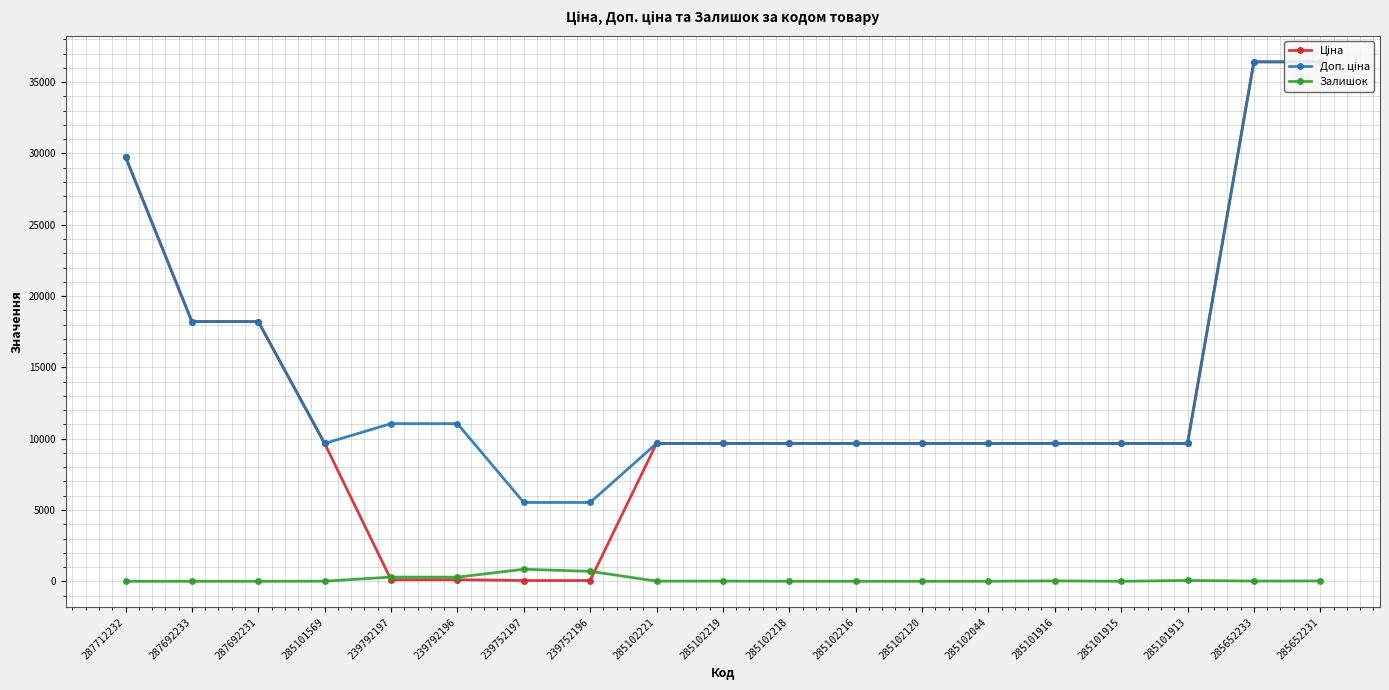

At which label does Доп. ціна reach its minimum?

239752197